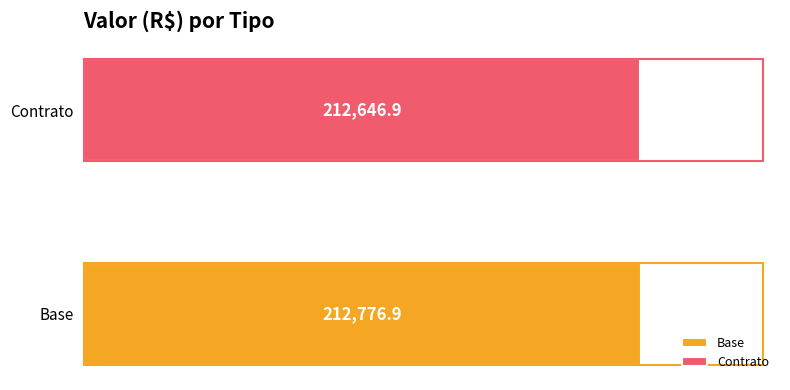

What is the maximum value shown in the chart?

212776.9